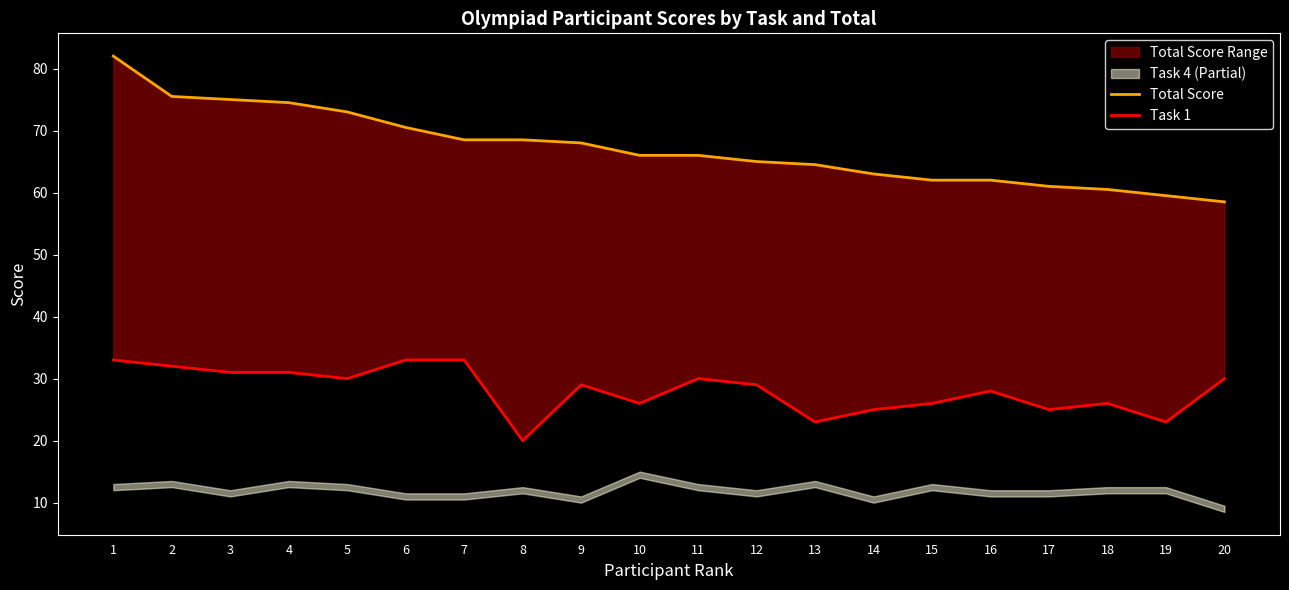

Which series has the widest spread of values?

Total Score